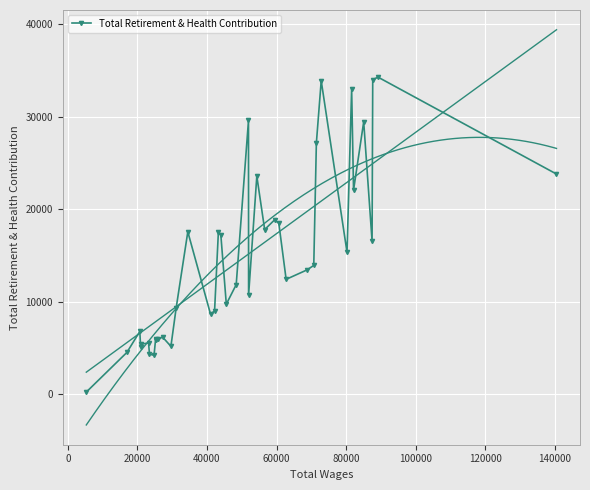

True or false: Total Retirement & Health Contribution has more than 0 points higher than both neighbors.

True